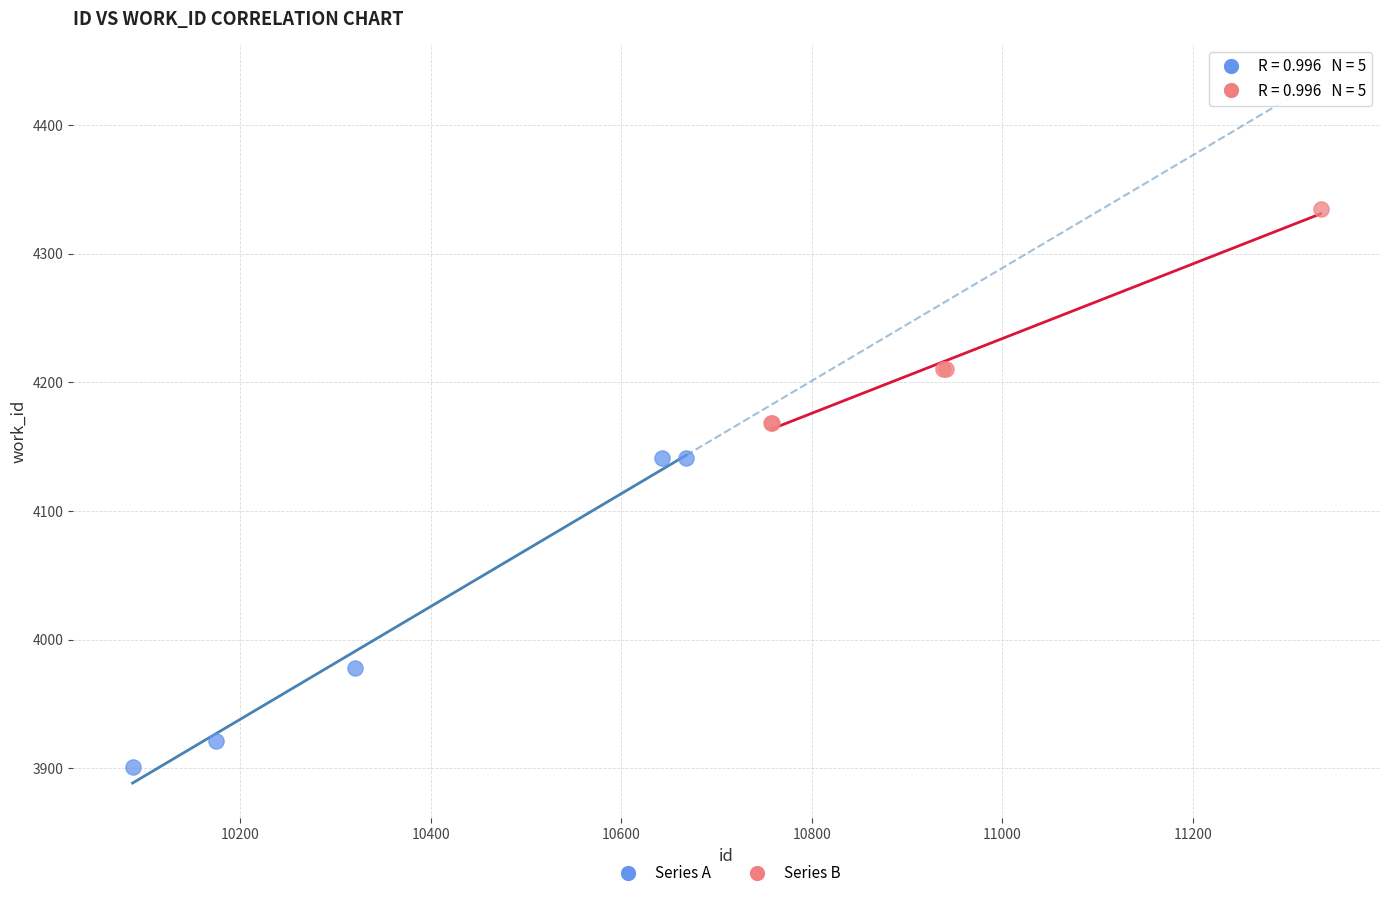

Which series has the widest spread of Y values?

Series A